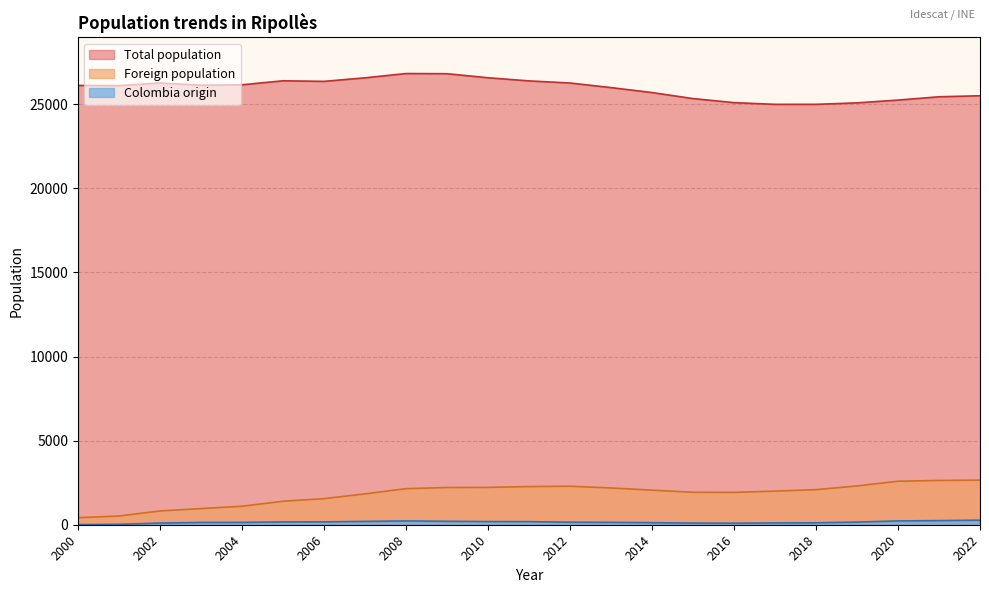

The value of Total population at 2020 is 8086. True or false?

False